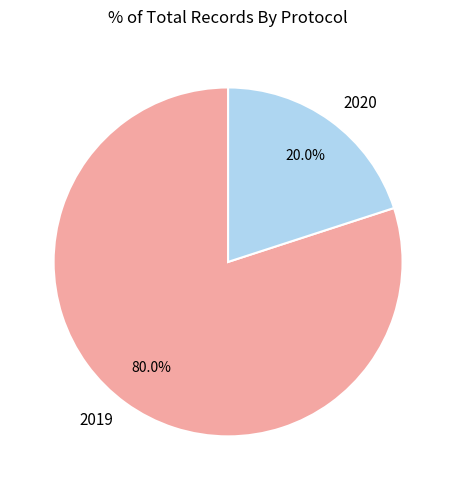

What is the largest slice in the pie chart?

2019